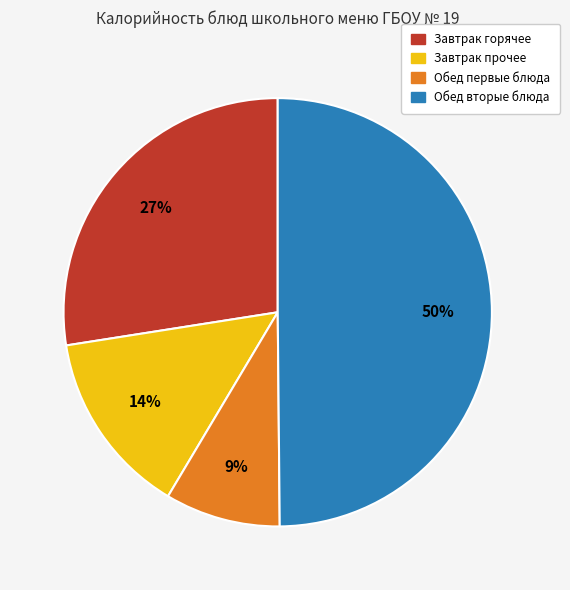

Count the number of slices in the pie.

4